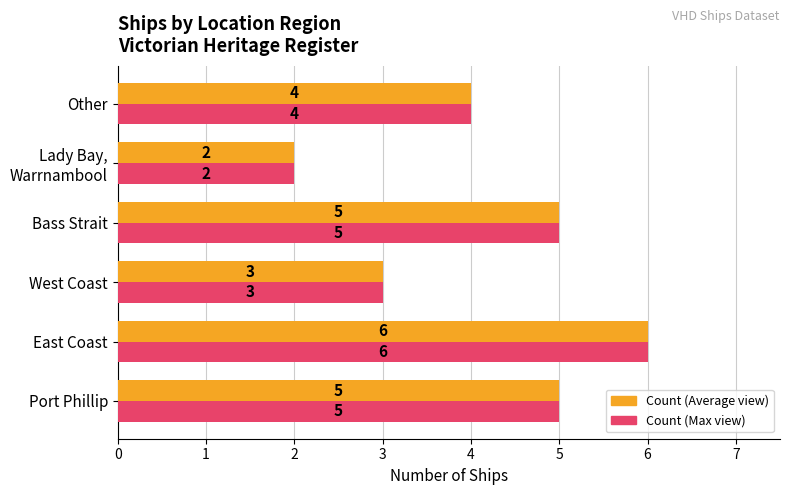

Which label corresponds to the largest value in the chart?

East Coast